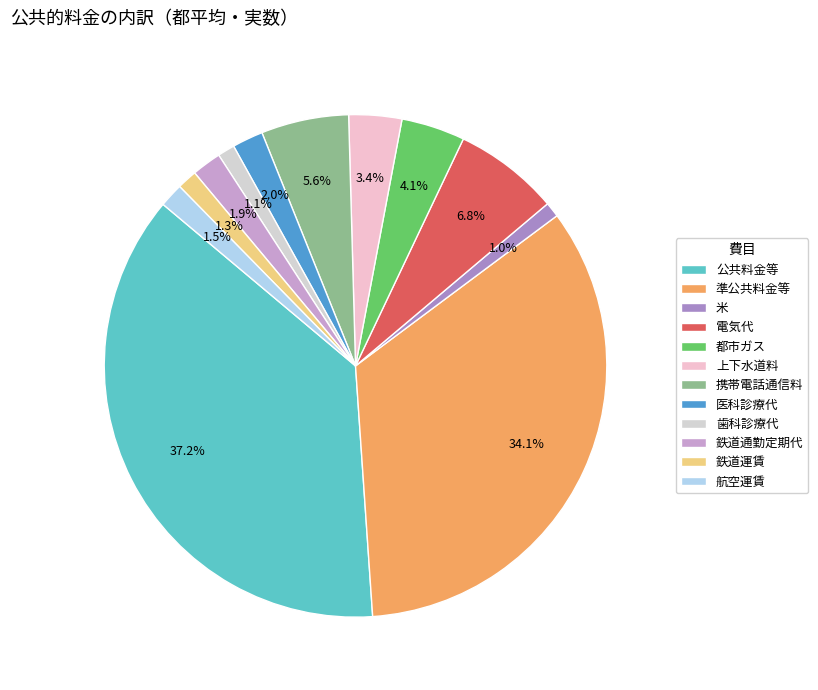

To the nearest percent, what is the difference between the largest and smallest slice percentages?

36%